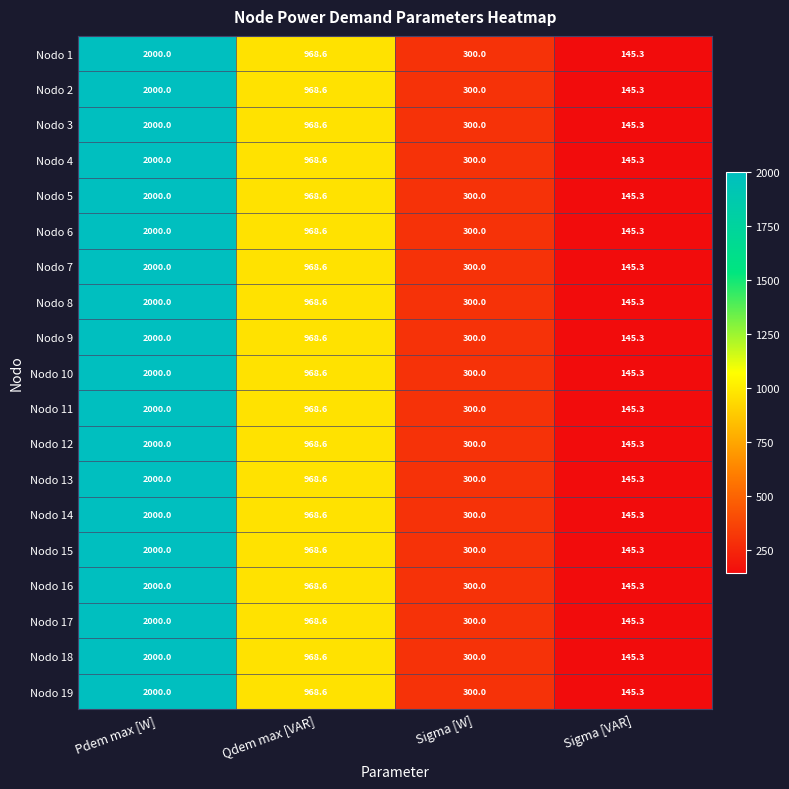

What is the difference between the maximum and minimum values in the Nodo 19 series?

1854.7